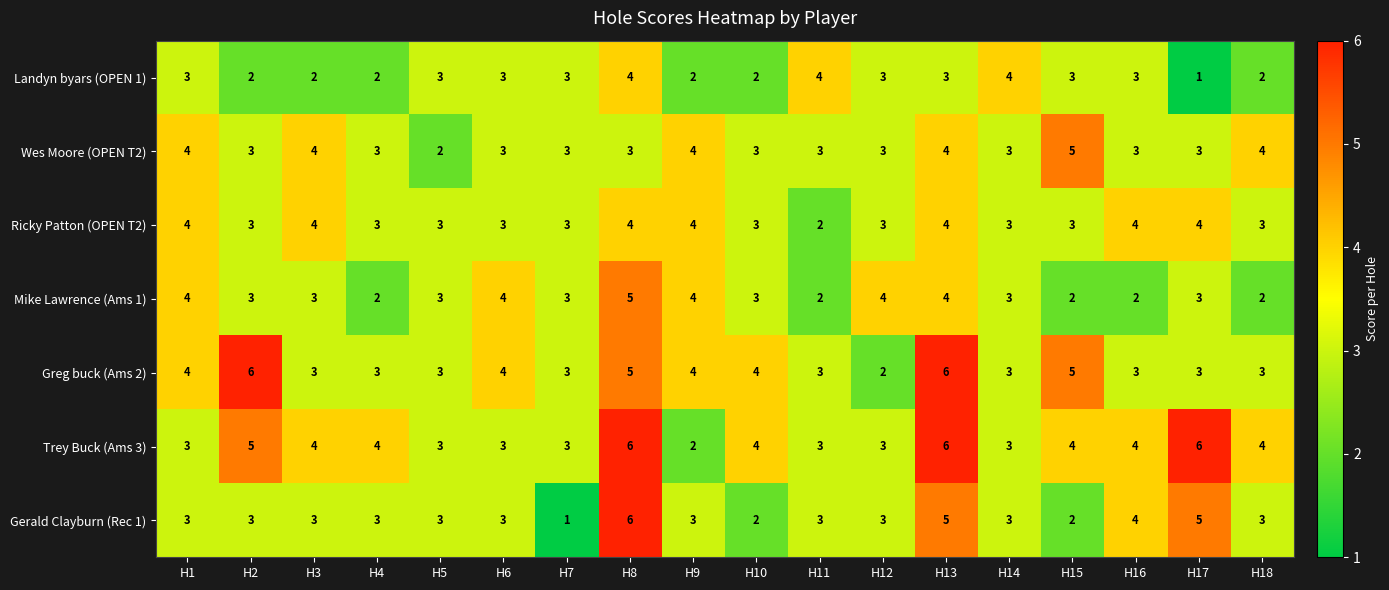

Between H8 and H15, which series saw the biggest shift?

Gerald Clayburn (Rec 1)